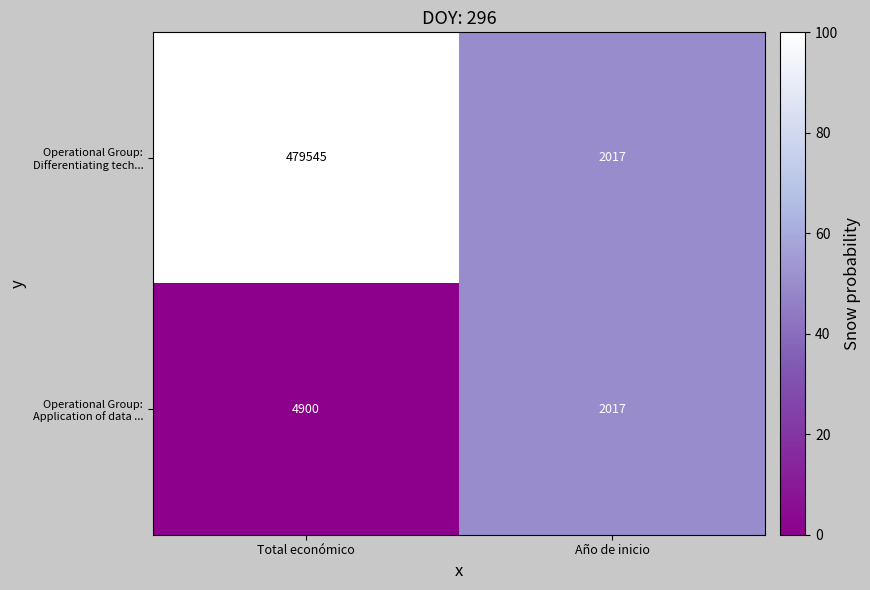

What is the spread (max minus min) of values at Total económico?

474645